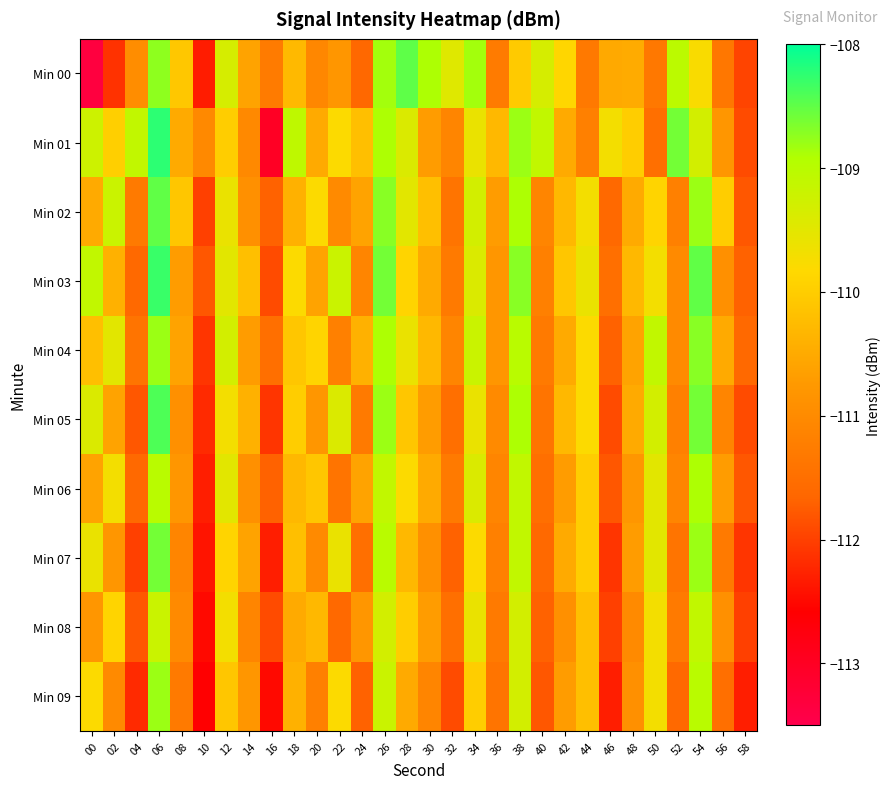

Which has a higher value, 20 or 08?

08